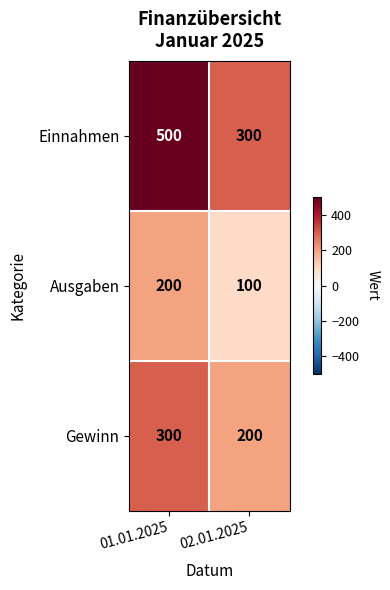

Which series has the widest spread of values?

Einnahmen